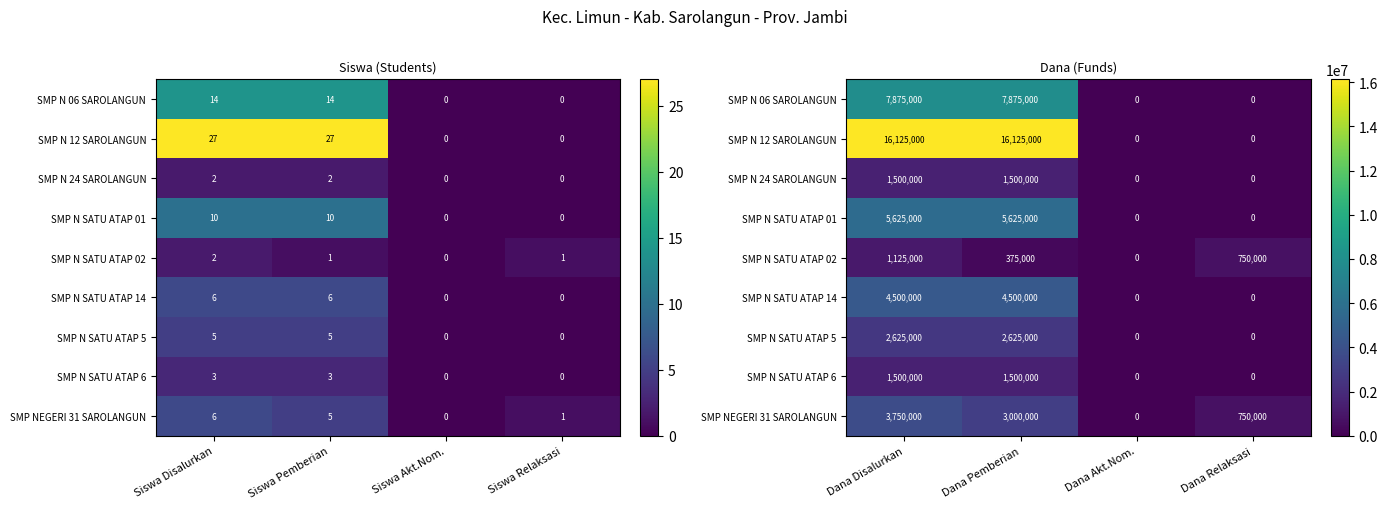

What is the sum of all SMP NEGERI 31 SAROLANGUN values?

7500000